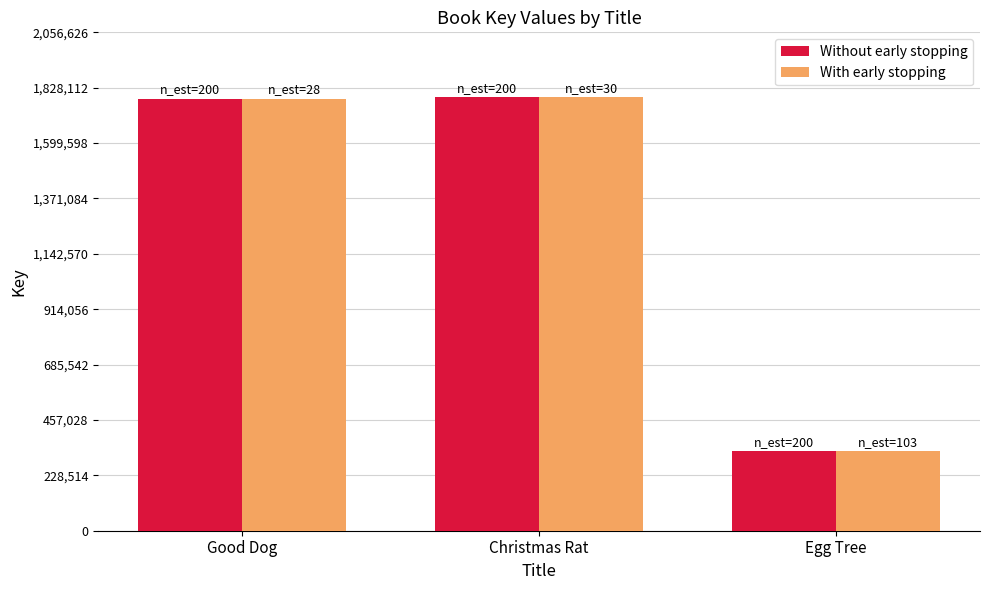

What is the sum of the With early stopping values at Christmas Rat and Egg Tree?

2116702